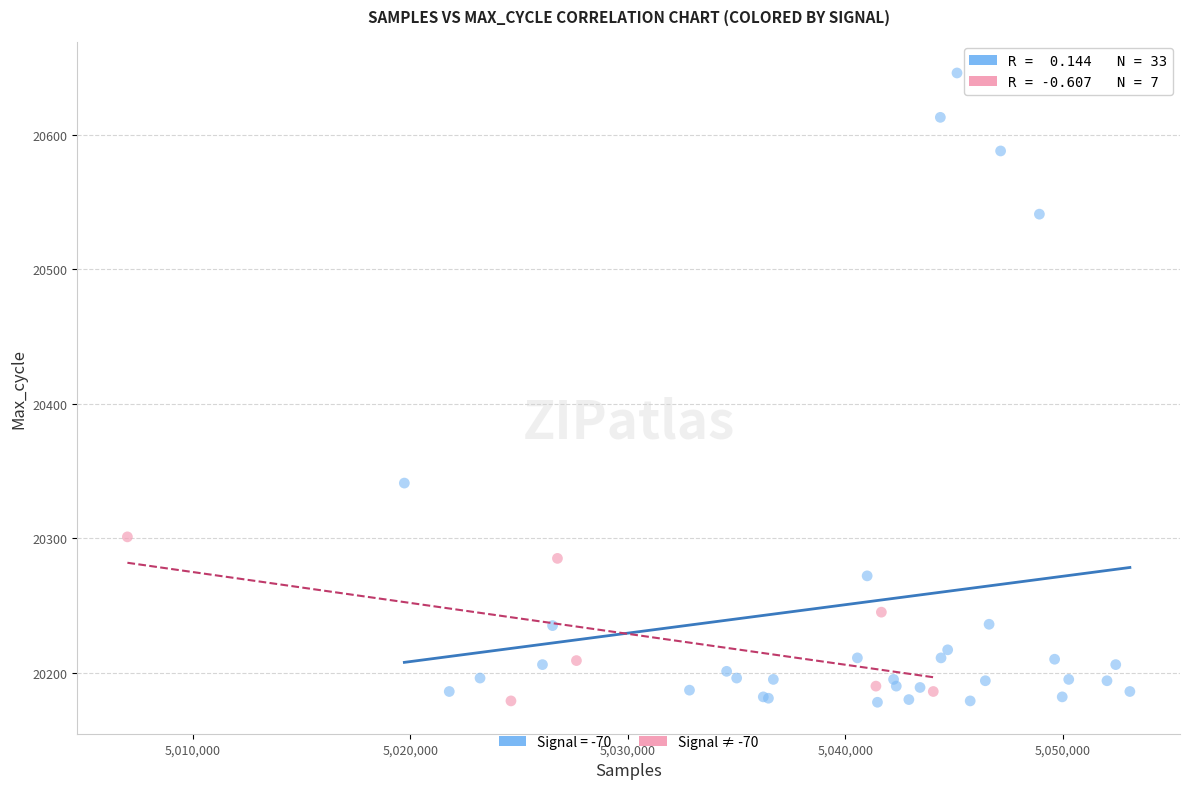

Which series has the widest spread of Y values?

Signal = -70